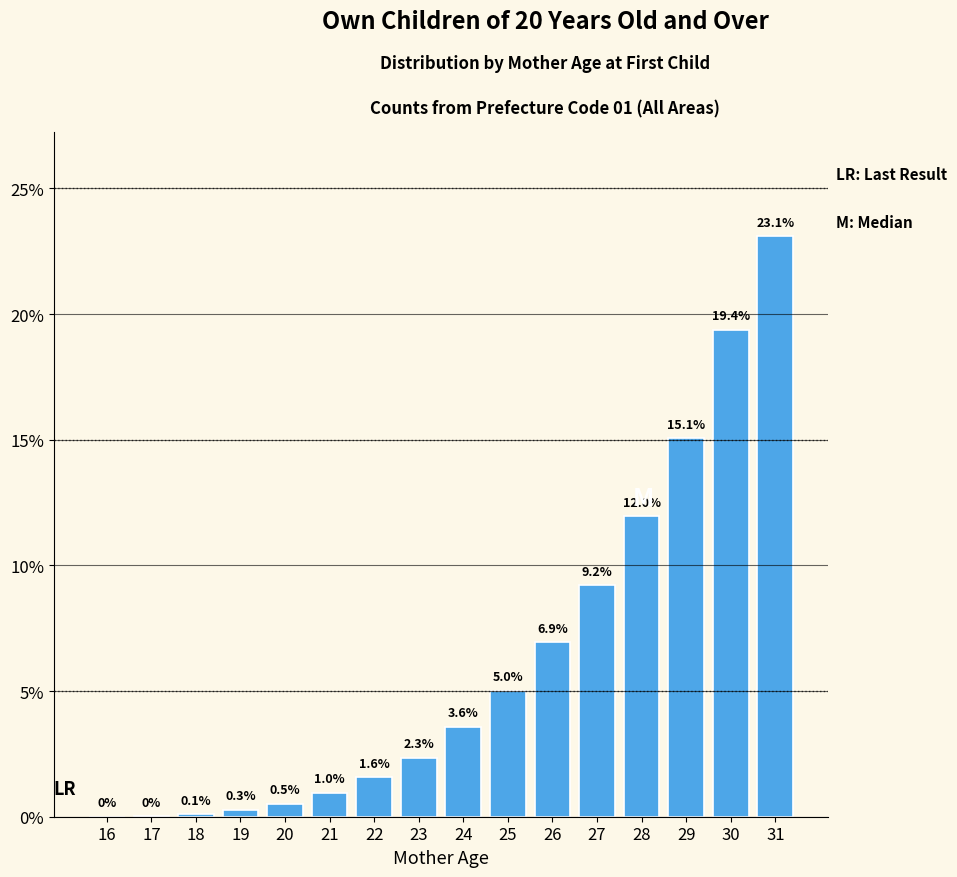

Between 20 and 21, which is larger?

21